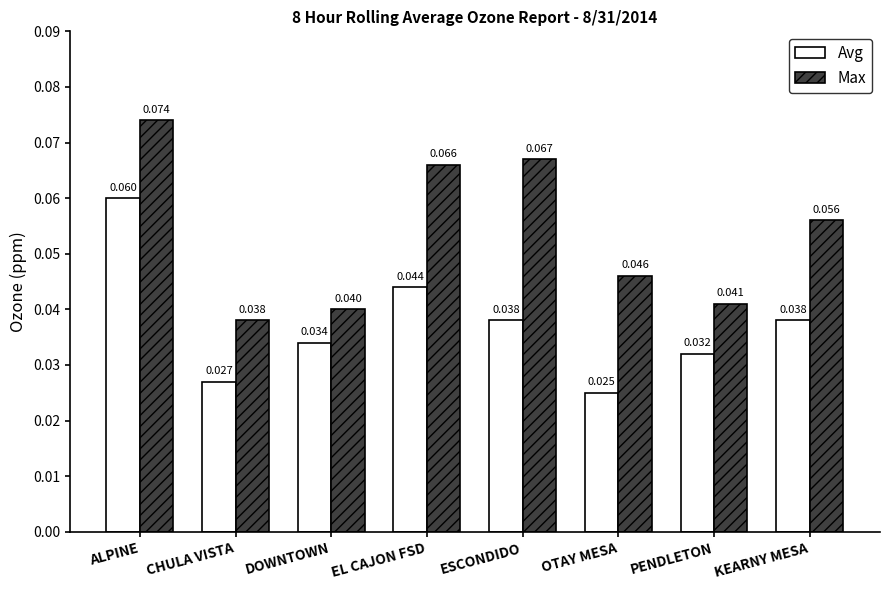

How many categories are shown in the chart?

8